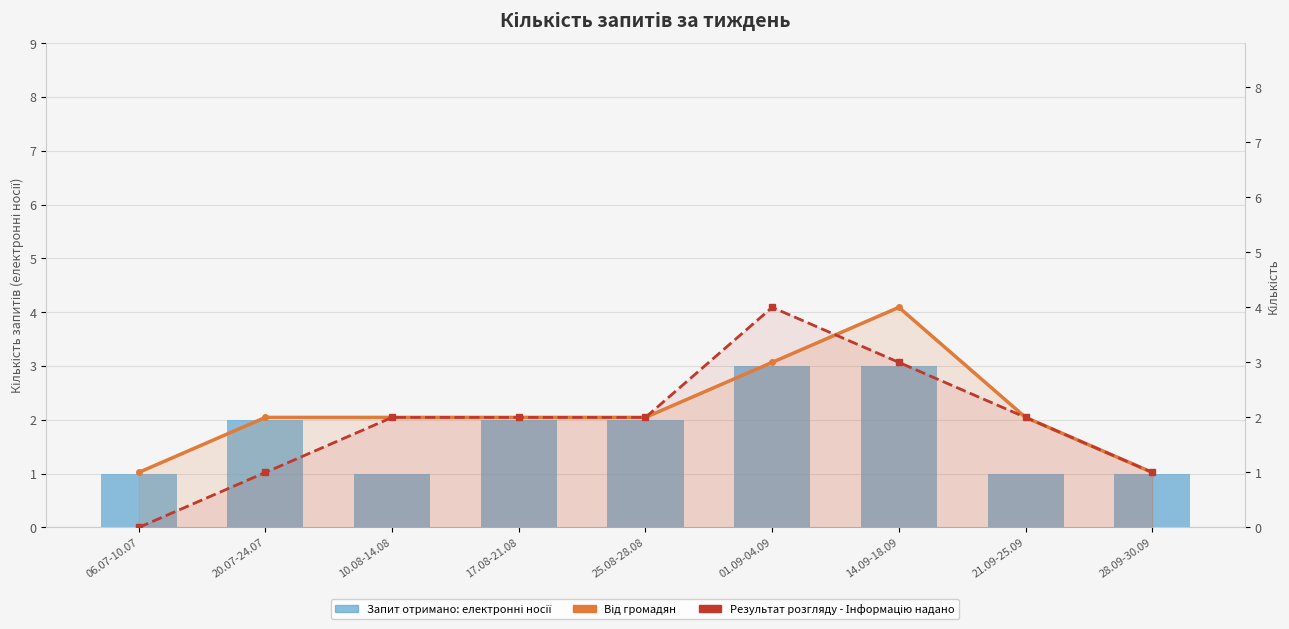

At how many categories does at least one series exceed 1?

7